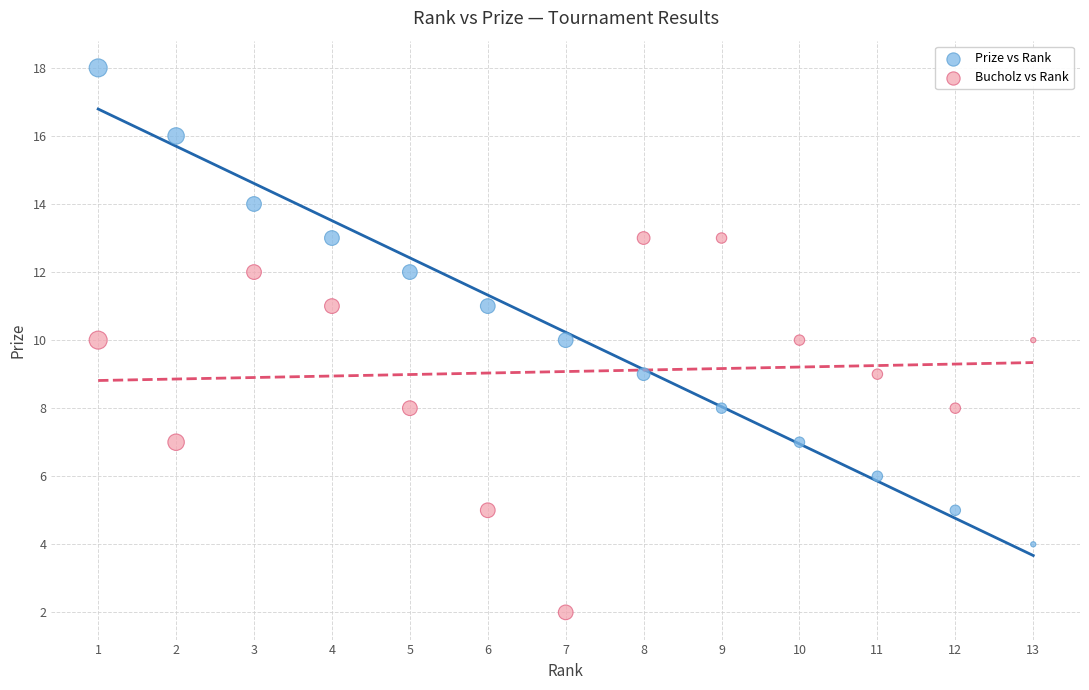

Across all data points, what is the range of X values (max minus min)?

12